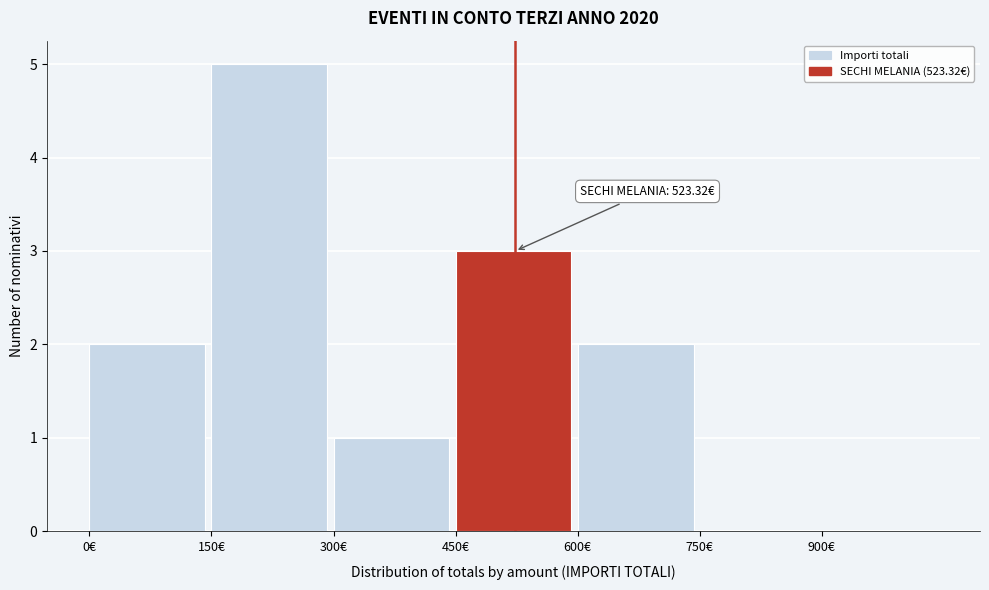

Which range on the x-axis has the tallest bar?

150 to 300